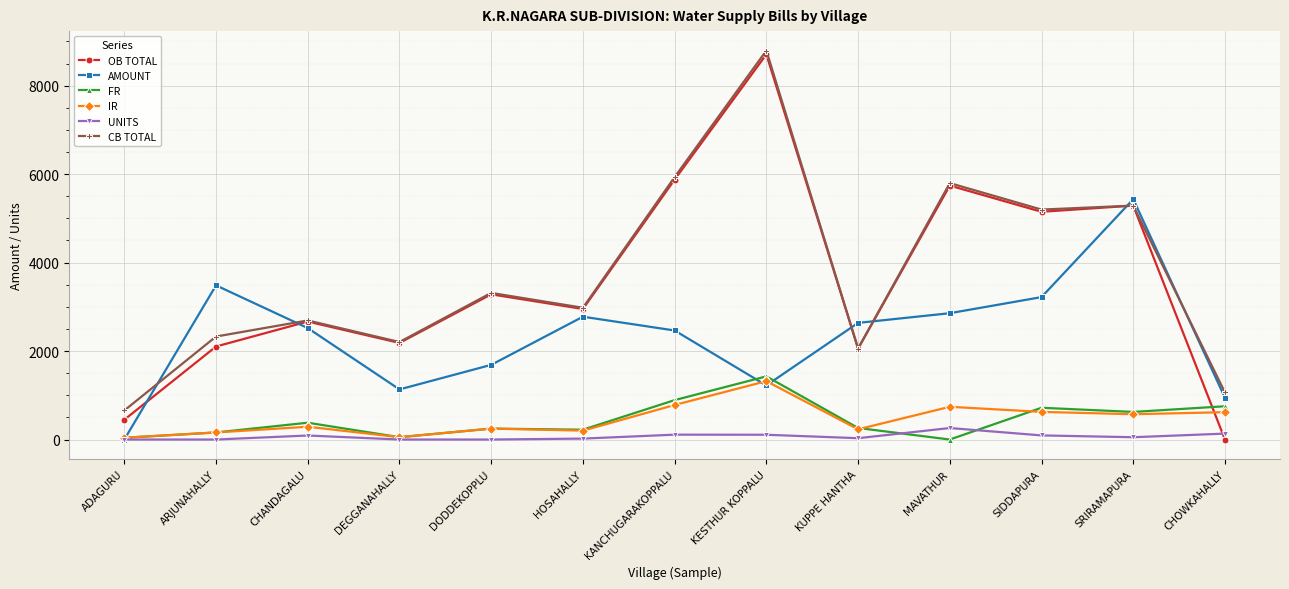

The value of IR at CHANDAGALU is 289.0. True or false?

True